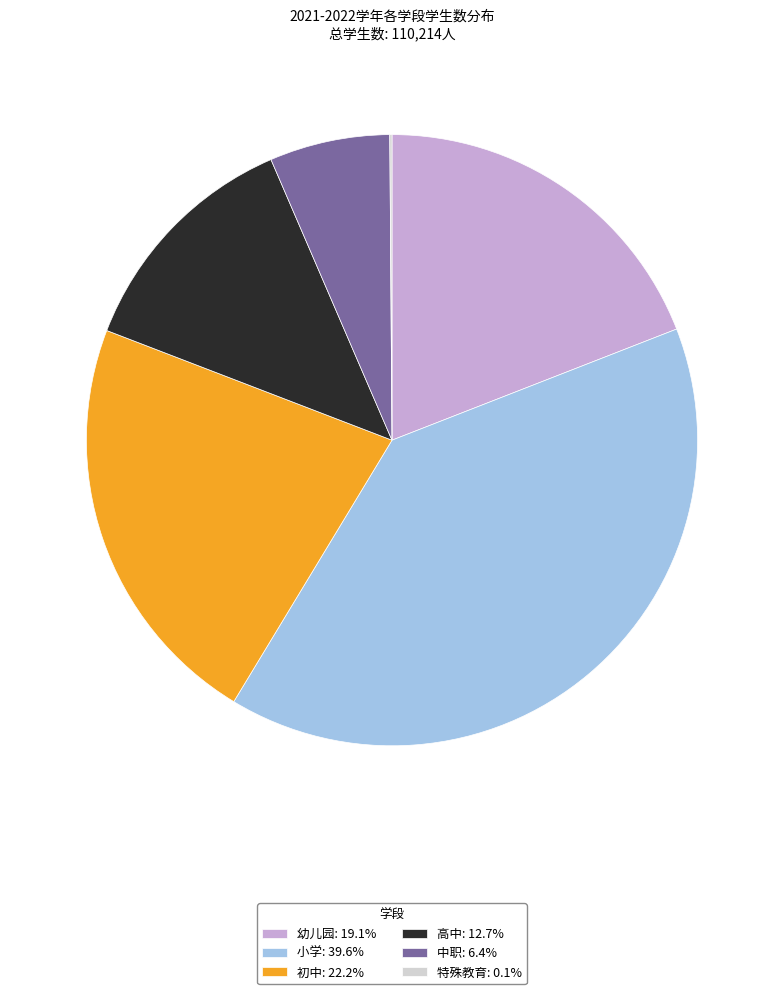

Do 高中: 12.7% and 幼儿园: 19.1% together represent more than half of the pie?

No